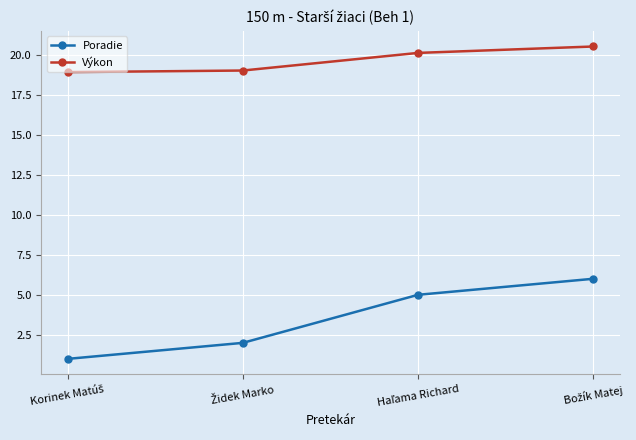

Which series has the widest spread of values?

Poradie